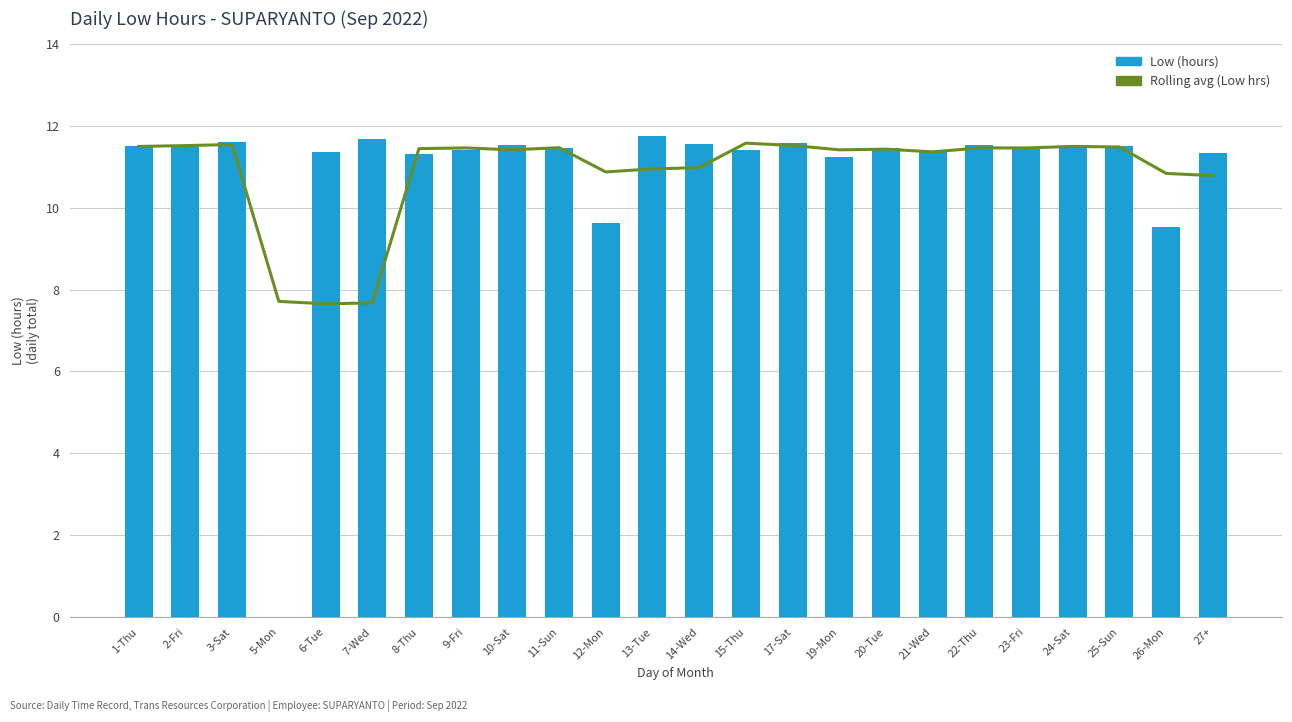

What is the label of the 22nd bar from the left?

25-Sun